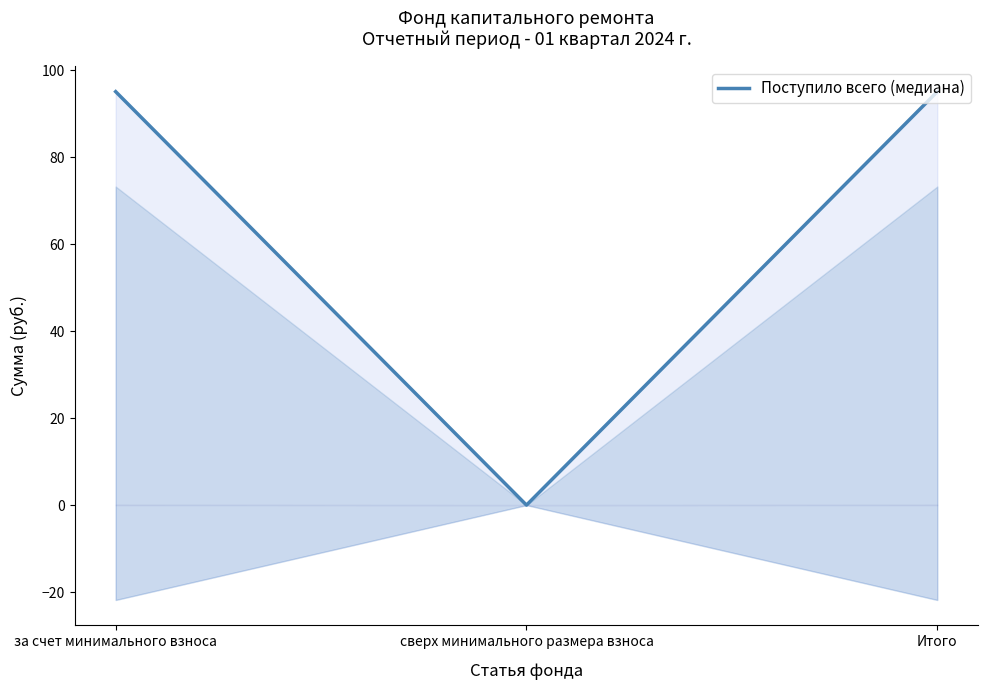

List the labels in order of value, smallest first.

сверх минимального размера взноса, за счет минимального взноса, Итого